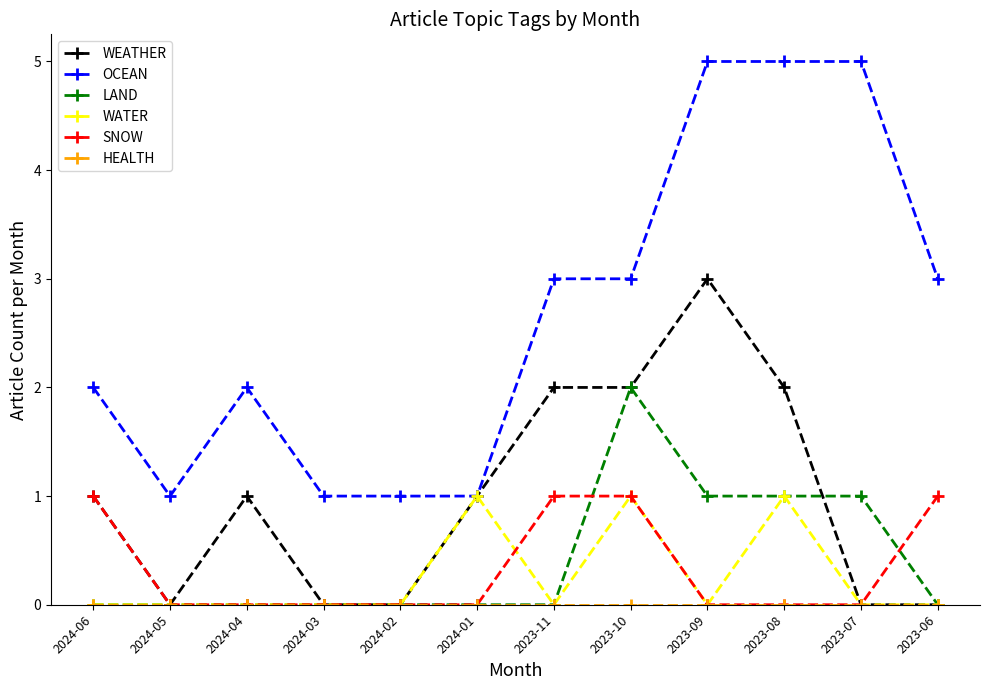

Does the chart display data point markers on the line(s)?

Yes